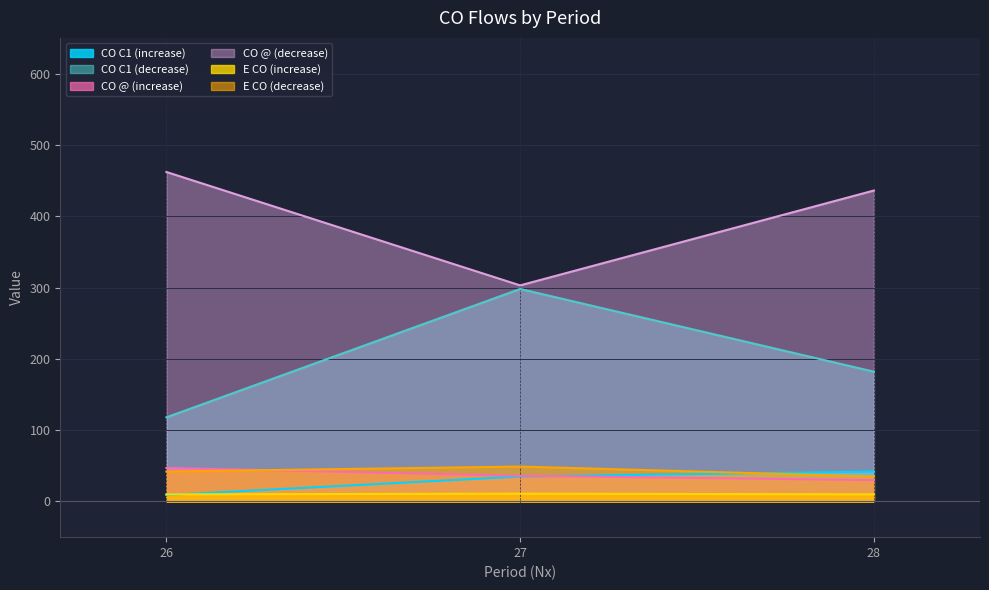

Reading left to right, what are all the values shown in this chart?

CO C1 (increase): 9	35	42
CO C1 (decrease): 118	298	182
CO @ (increase): 47	36	30
CO @ (decrease): 462	303	436
E CO (increase): 10	11	10
E CO (decrease): 42	49	35